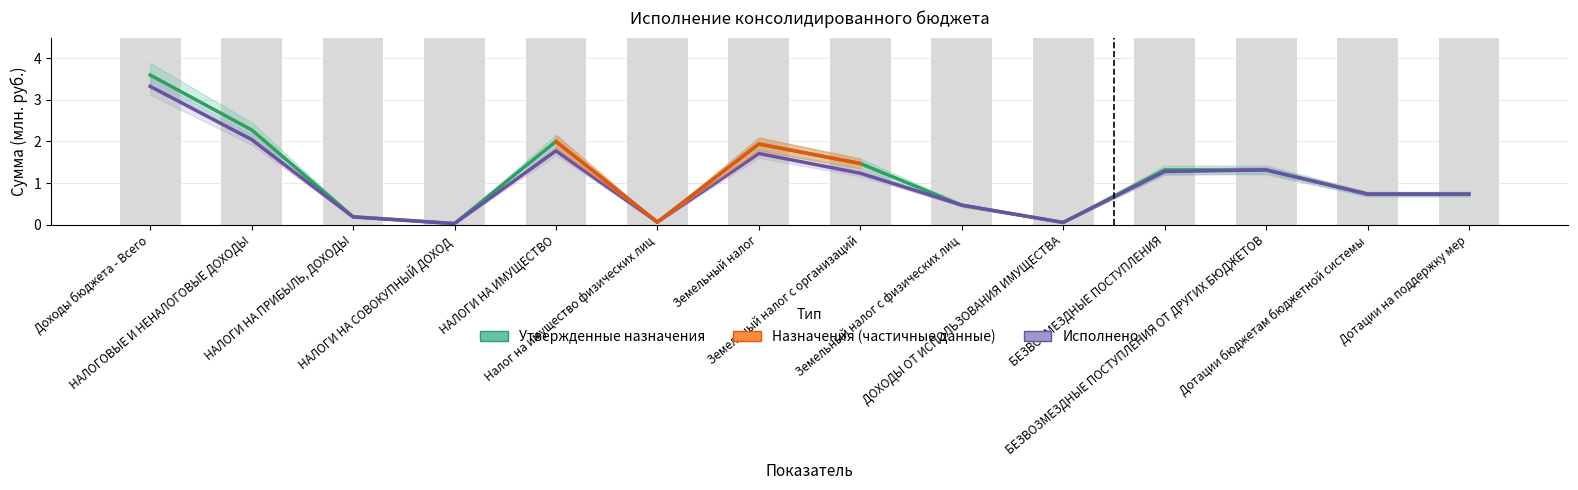

What is the total value across all series at Дотации бюджетам бюджетной системы?

1.5